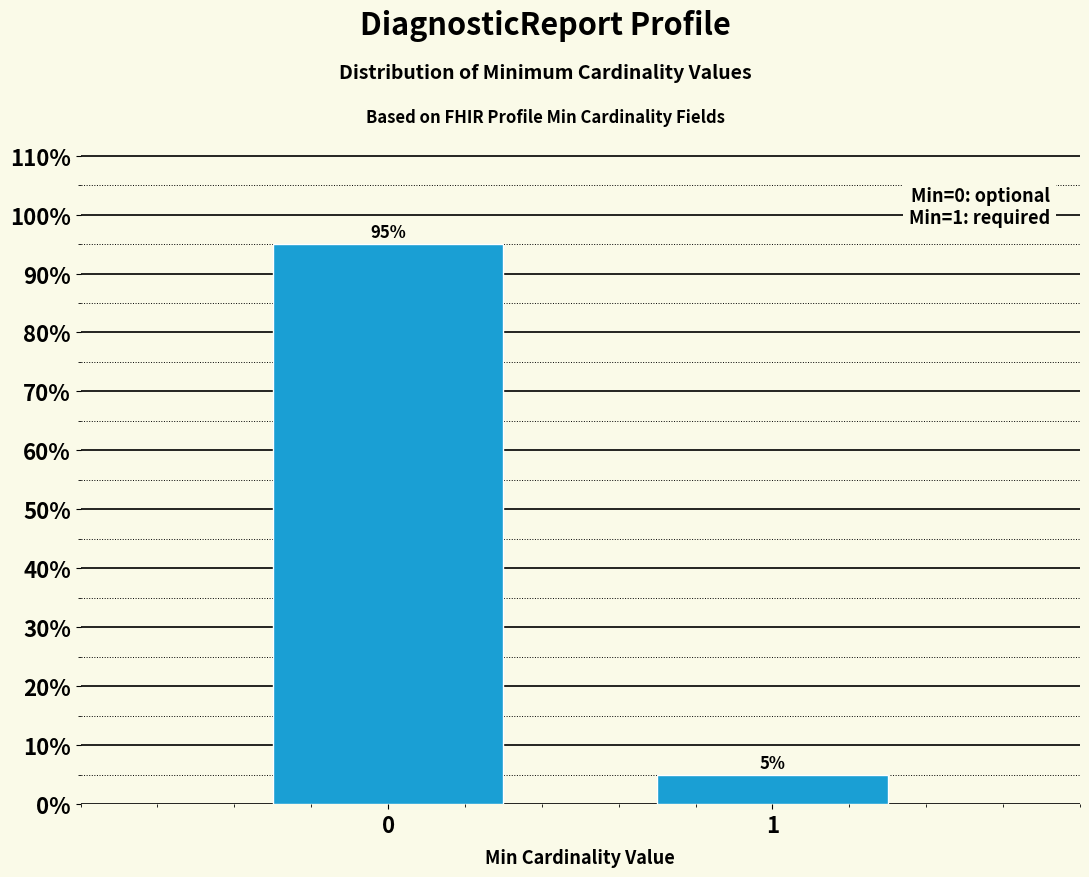

Reading left to right, list all the values displayed in this chart.

0=95	1=5